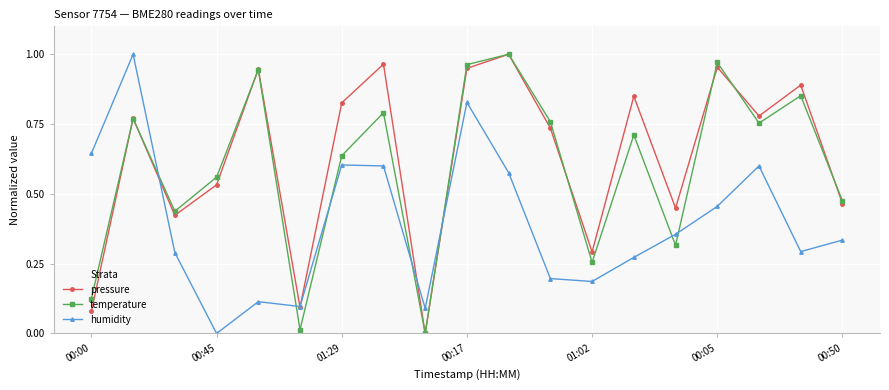

Is this an area chart (filled region under the line)?

No